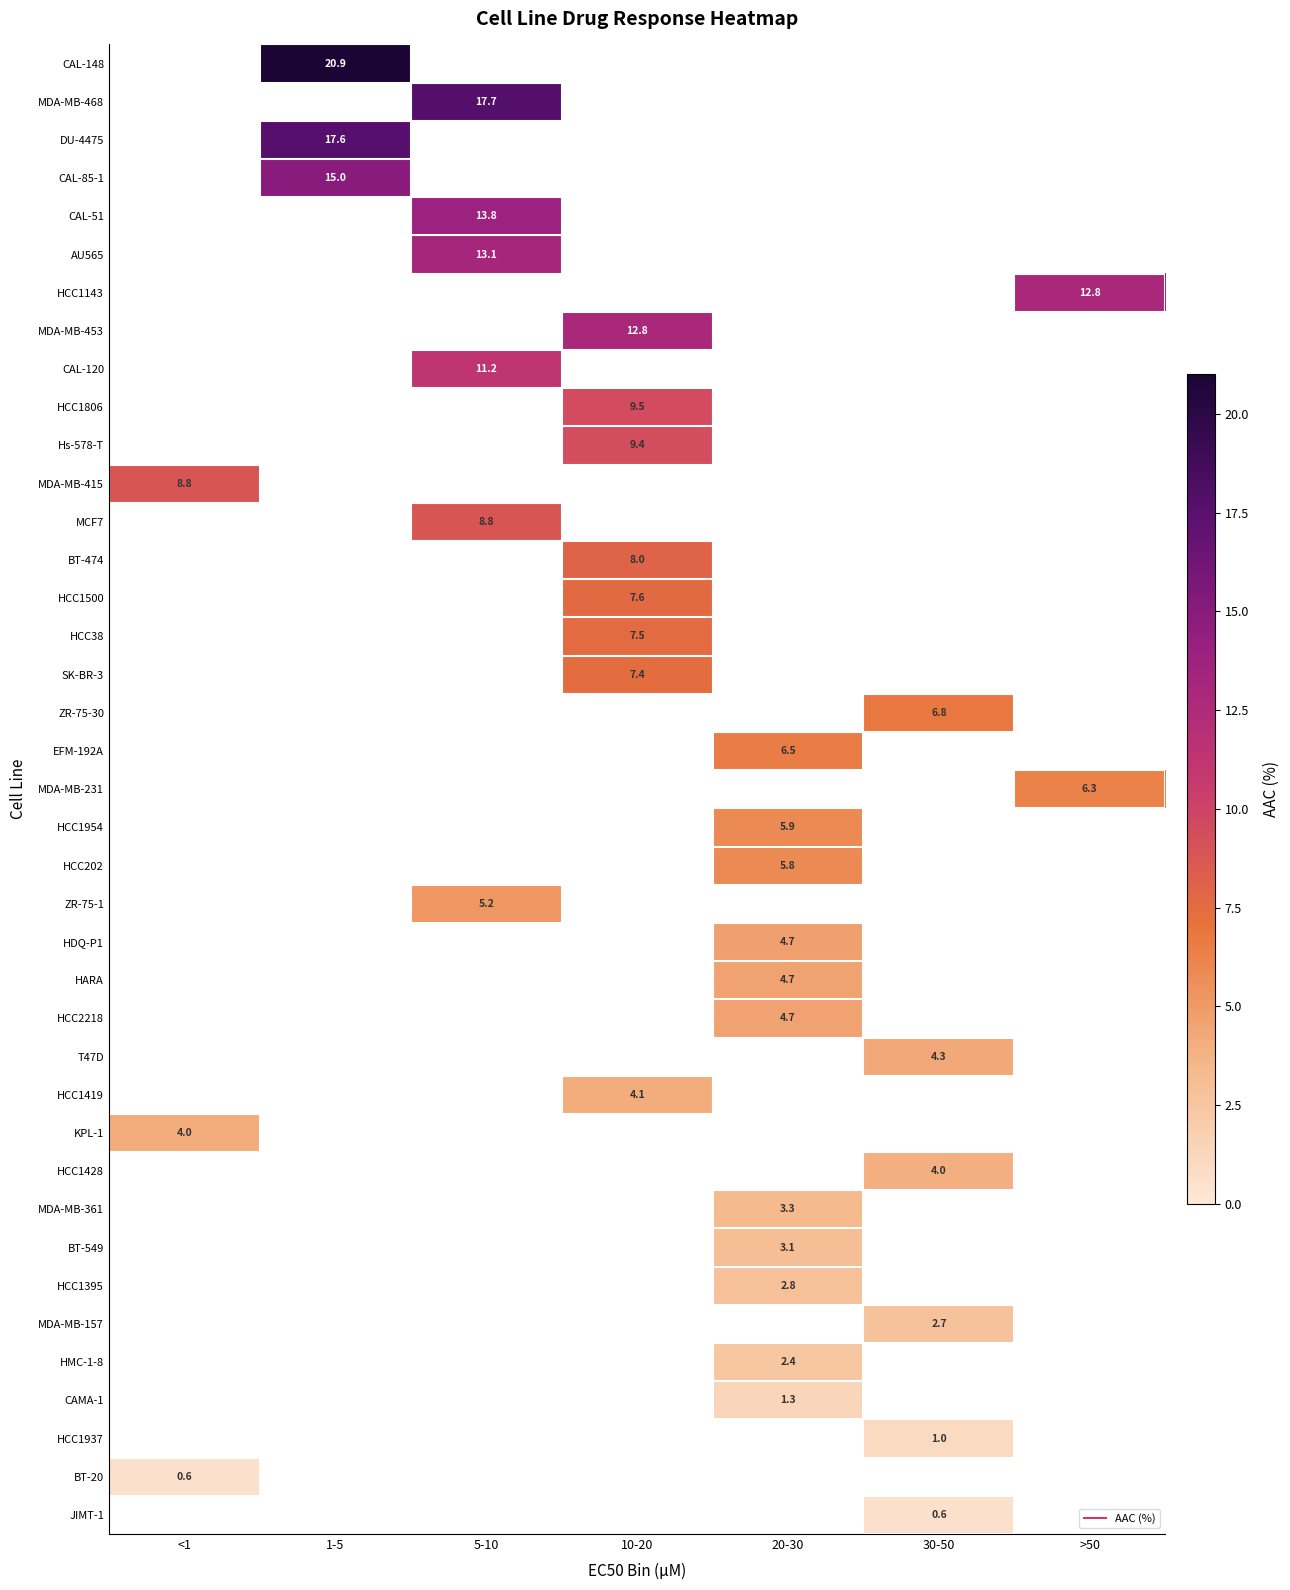

What is the smallest value displayed?

0.6